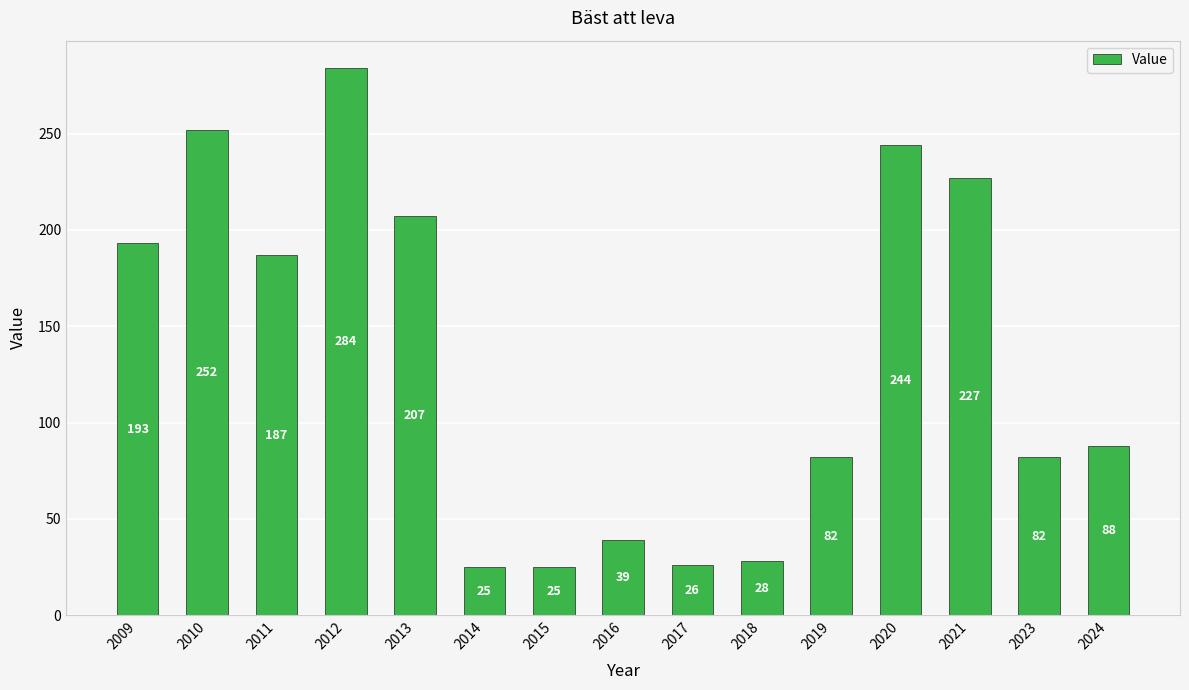

What is the value of the 11th bar from the left?

82